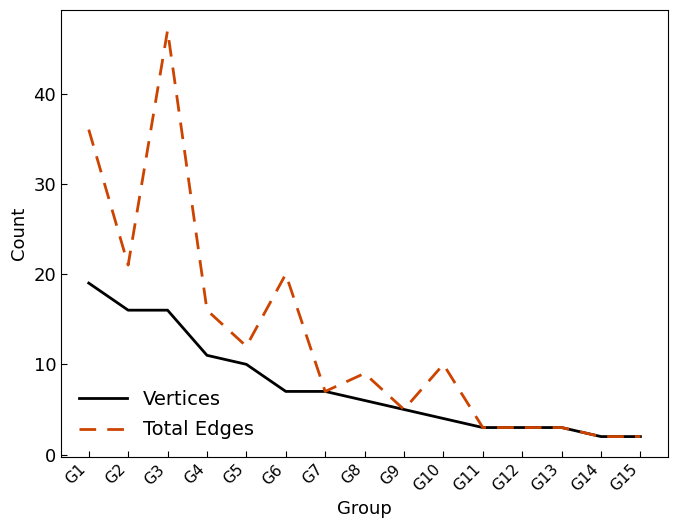

At which category does Total Edges reach its first local peak?

G3